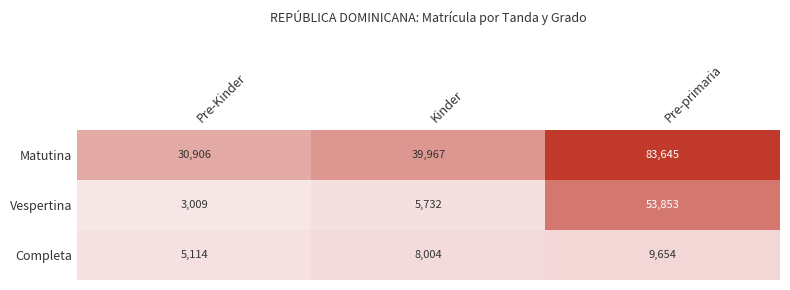

Rank the series by their maximum value, from highest to lowest.

Matutina, Vespertina, Completa